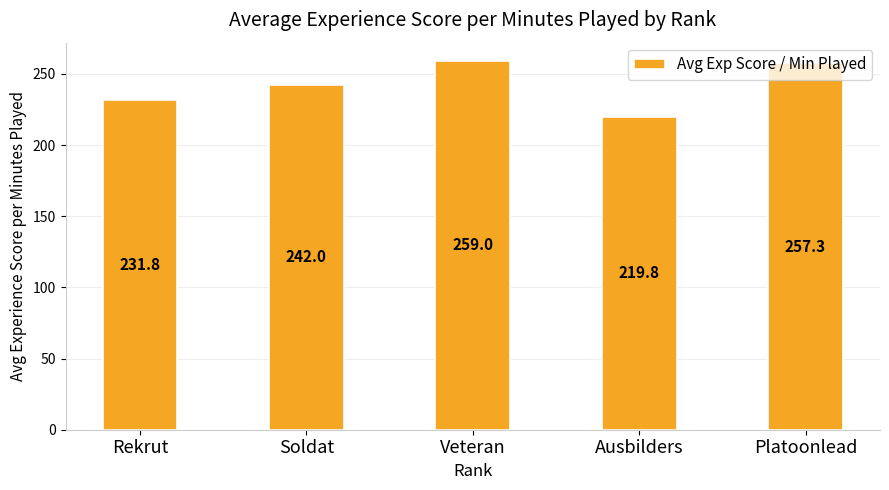

What is the label of the 3rd bar from the left?

Veteran